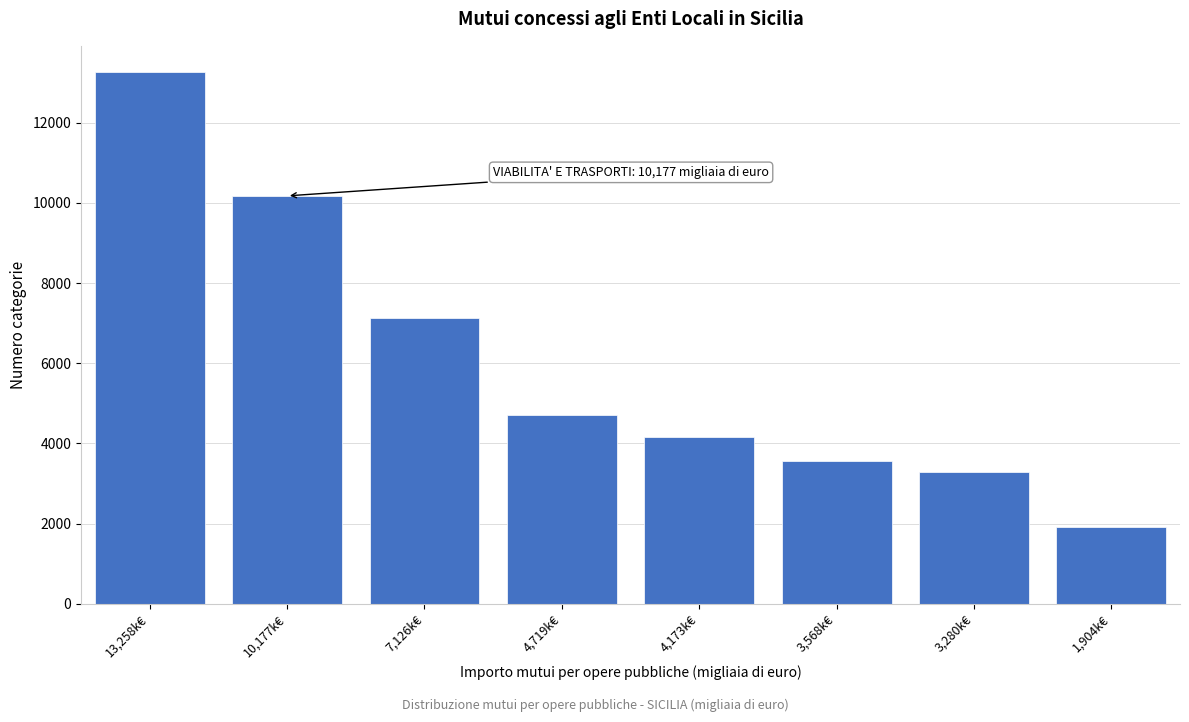

Reading right to left, transcribe all the data shown in this chart.

1904	3280	3568	4173	4719	7126	10177	13258